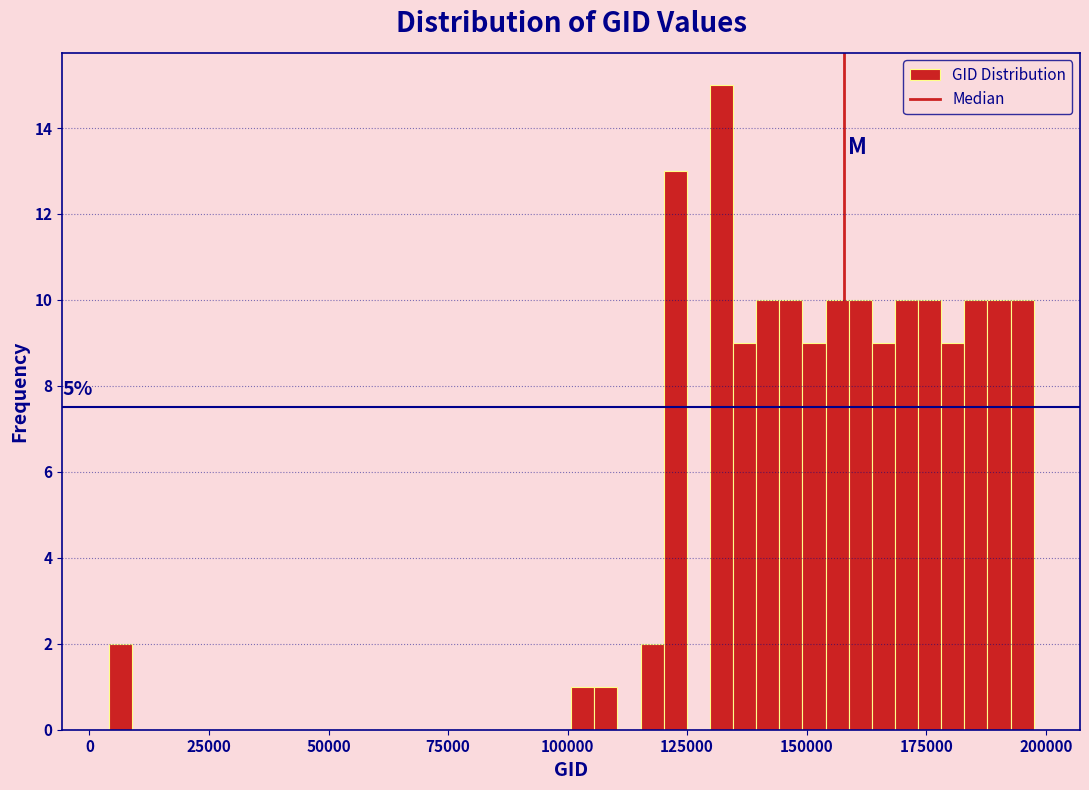

Around what value on the x-axis is the tallest bar? Give the approximate position of its centre, as read against the axis.

130000